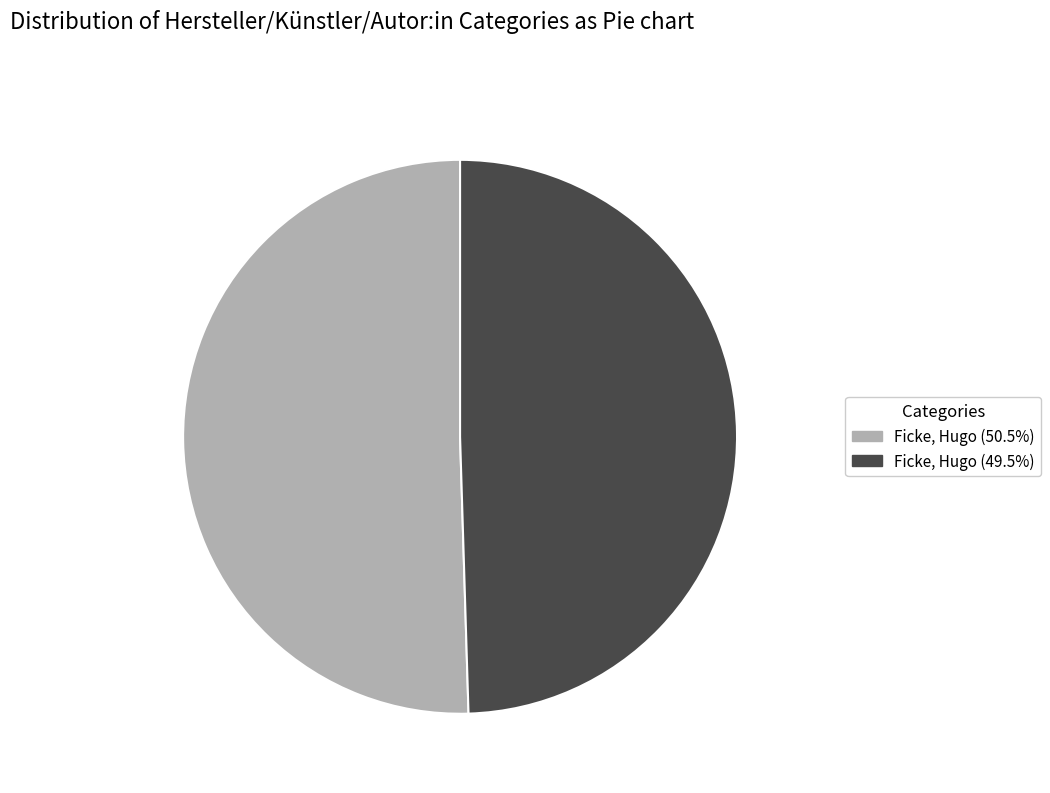

Is the sum of Ficke, Hugo (50.5%) and Ficke, Hugo (49.5%) greater than half?

Yes